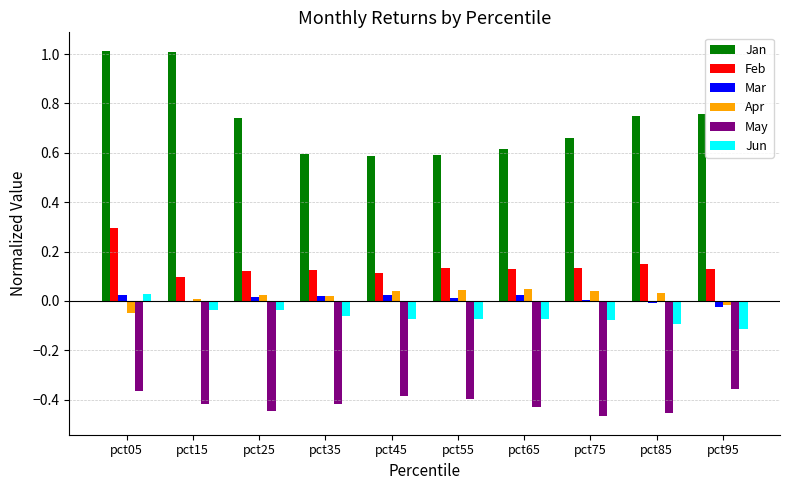

The May series shows -0.4 at pct65. True or false?

True